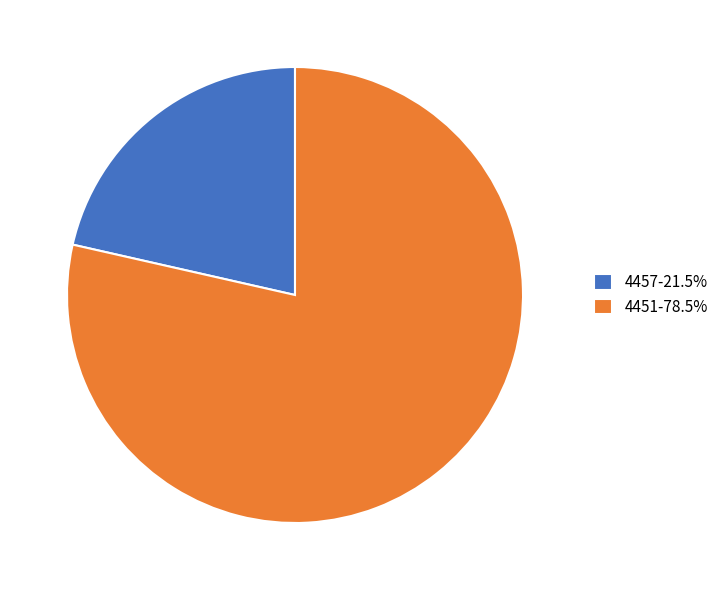

Does any single category account for the majority?

Yes